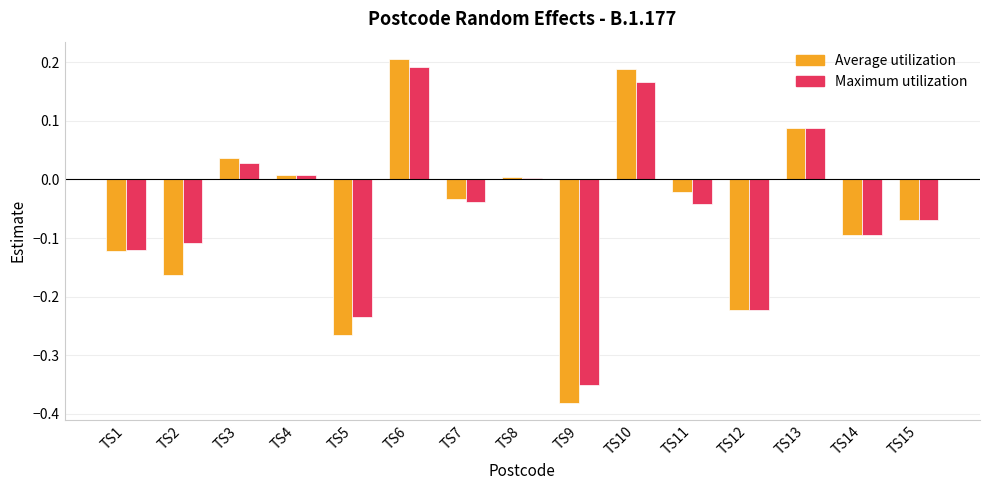

The Maximum utilization series shows -0.1 at TS12. True or false?

False